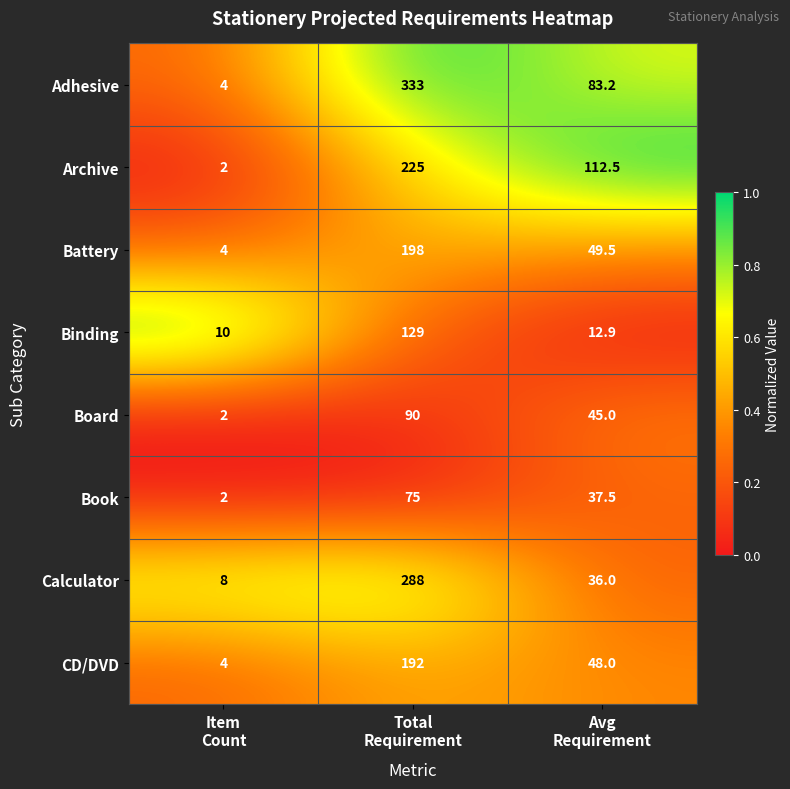

What is the maximum value for Book?

75.0